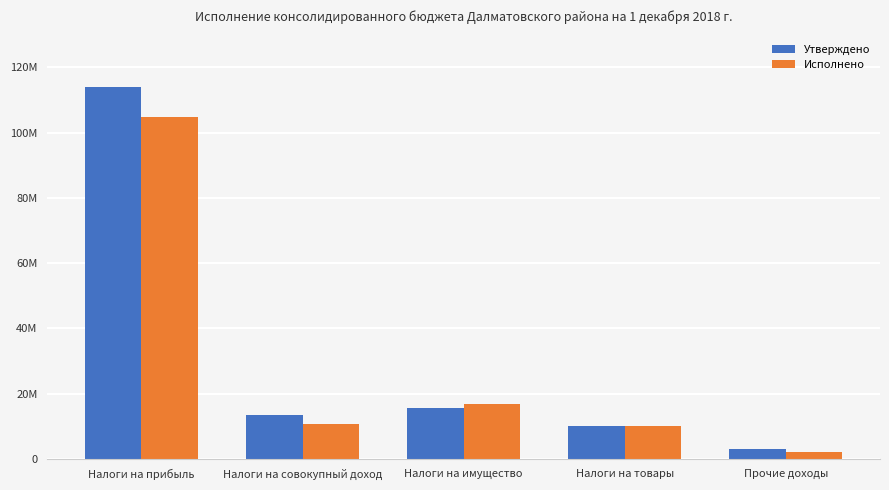

At Налоги на прибыль, list the series in order from smallest to largest.

Исполнено, Утверждено